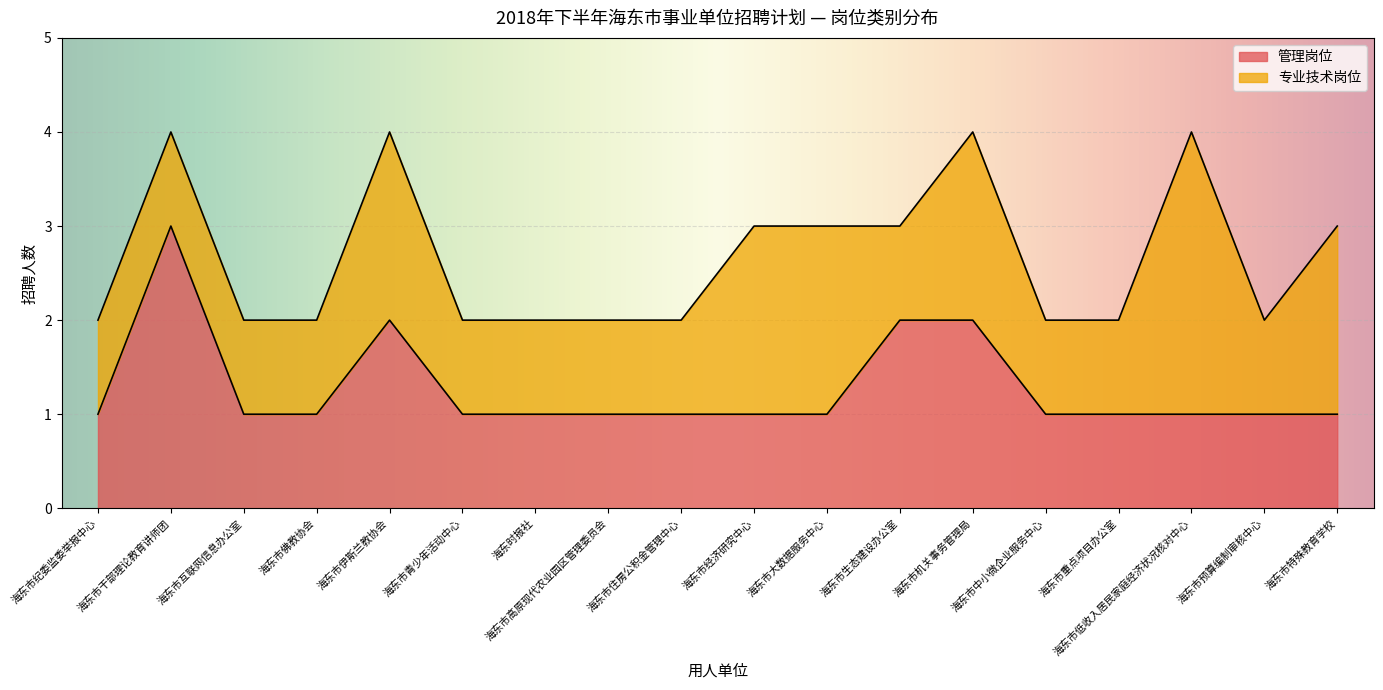

What is the label of the 6th point from the right?

海东市机关事务管理局